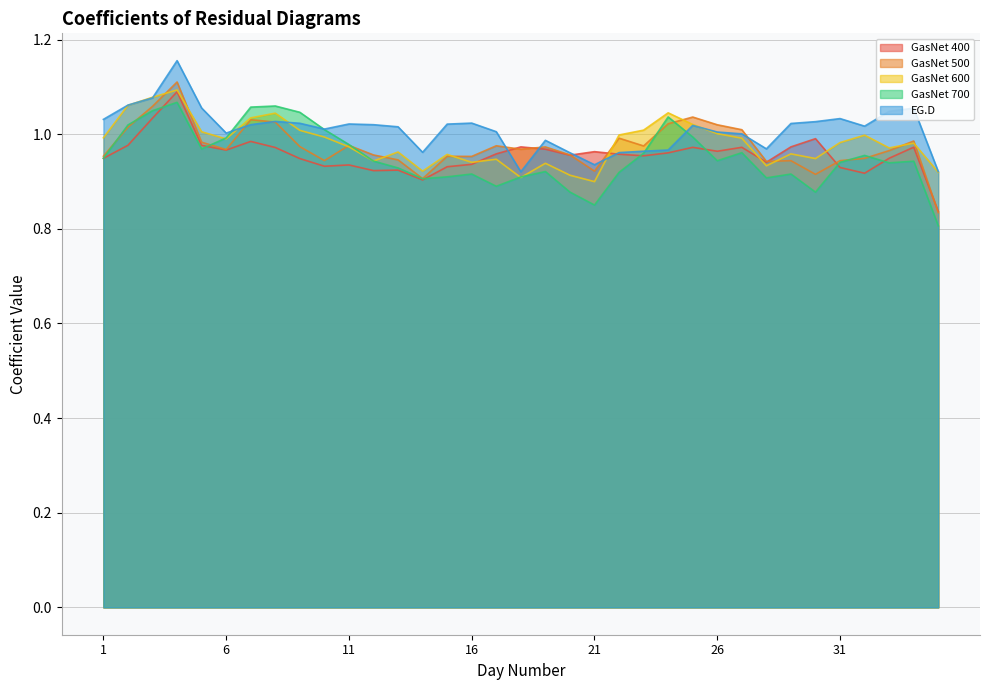

Rank the categories by GasNet 500 value from lowest to highest.

35, 14, 30, 21, 28, 29, 31, 10, 13, 32, 16, 15, 1, 12, 20, 33, 6, 18, 19, 9, 23, 17, 11, 5, 34, 22, 27, 2, 26, 24, 8, 7, 25, 3, 4